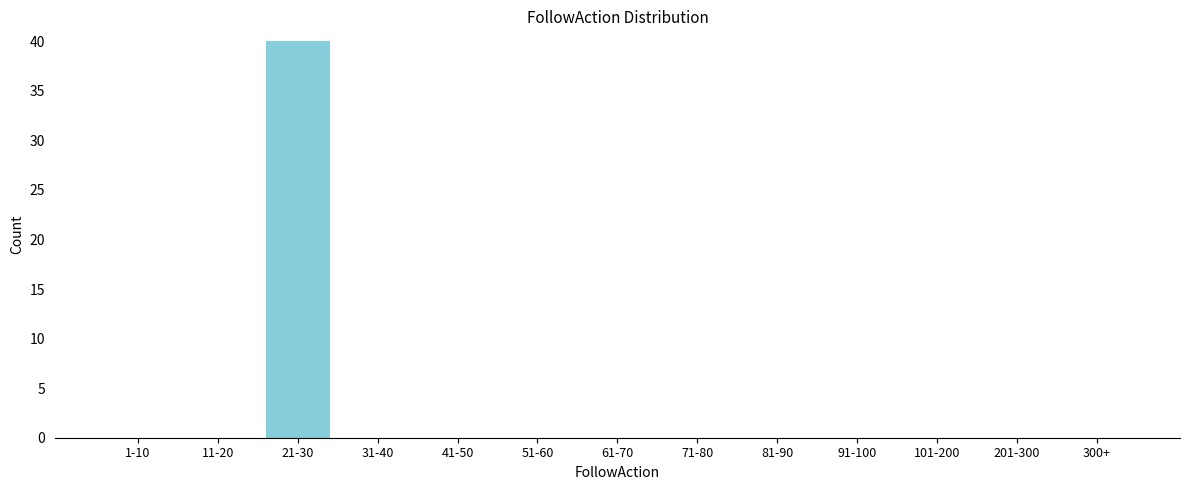

Reading right to left, list all the values displayed in this chart.

300+=0	201-300=0	101-200=0	91-100=0	81-90=0	71-80=0	61-70=0	51-60=0	41-50=0	31-40=0	21-30=40	11-20=0	1-10=0